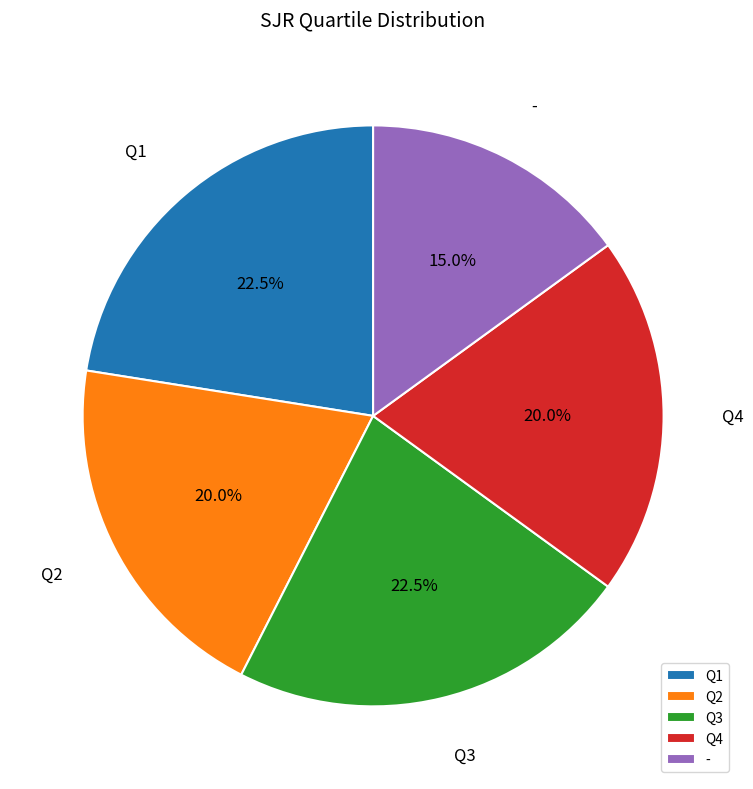

Is there a majority slice in this chart?

No